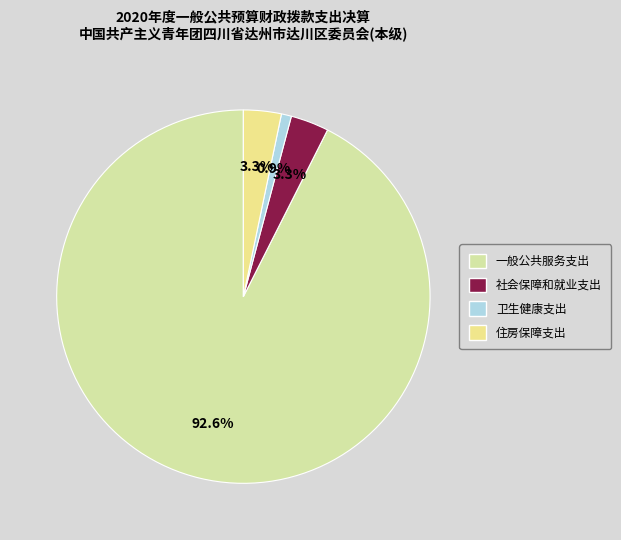

Is it true that 卫生健康支出 is 11% of the pie?

False